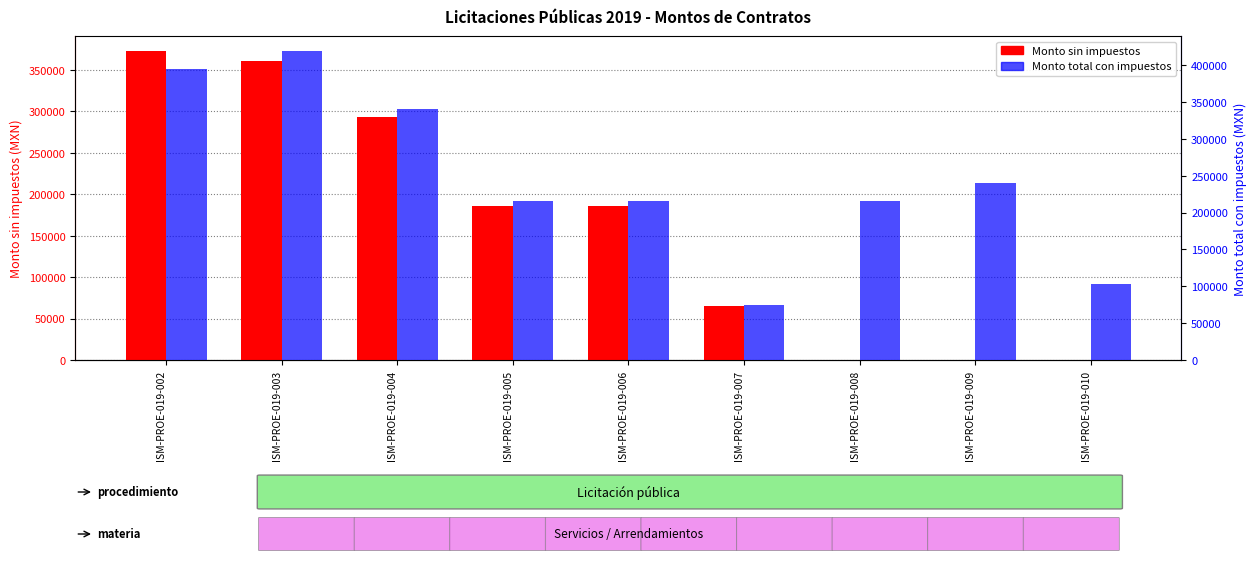

How many groups of bars are there?

9